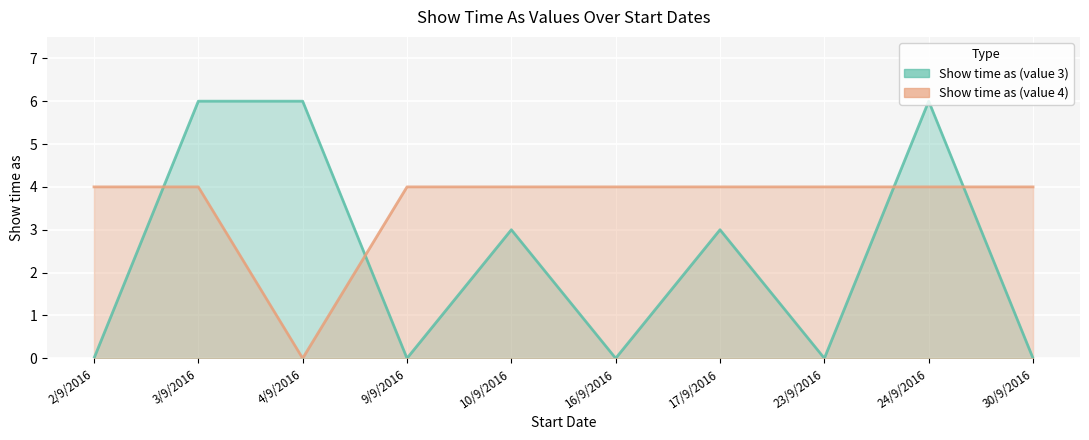

Is it true that Show time as (value 3) equals 6 at 3/9/2016?

True